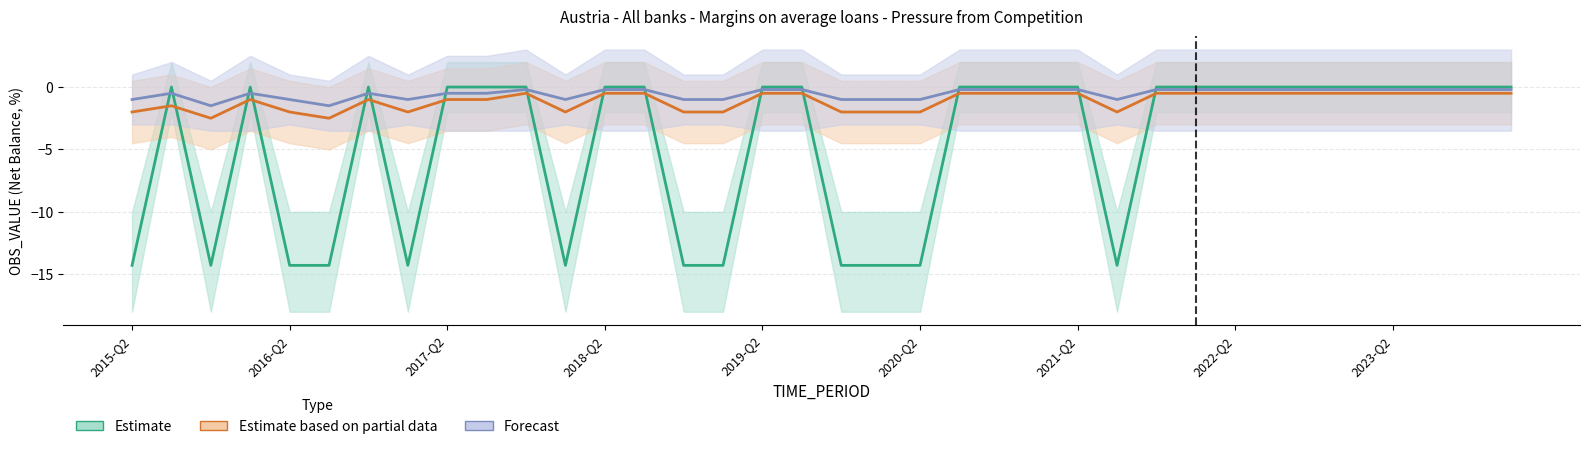

Rank the series by their maximum value, from highest to lowest.

Estimate, Forecast, Estimate based on partial data